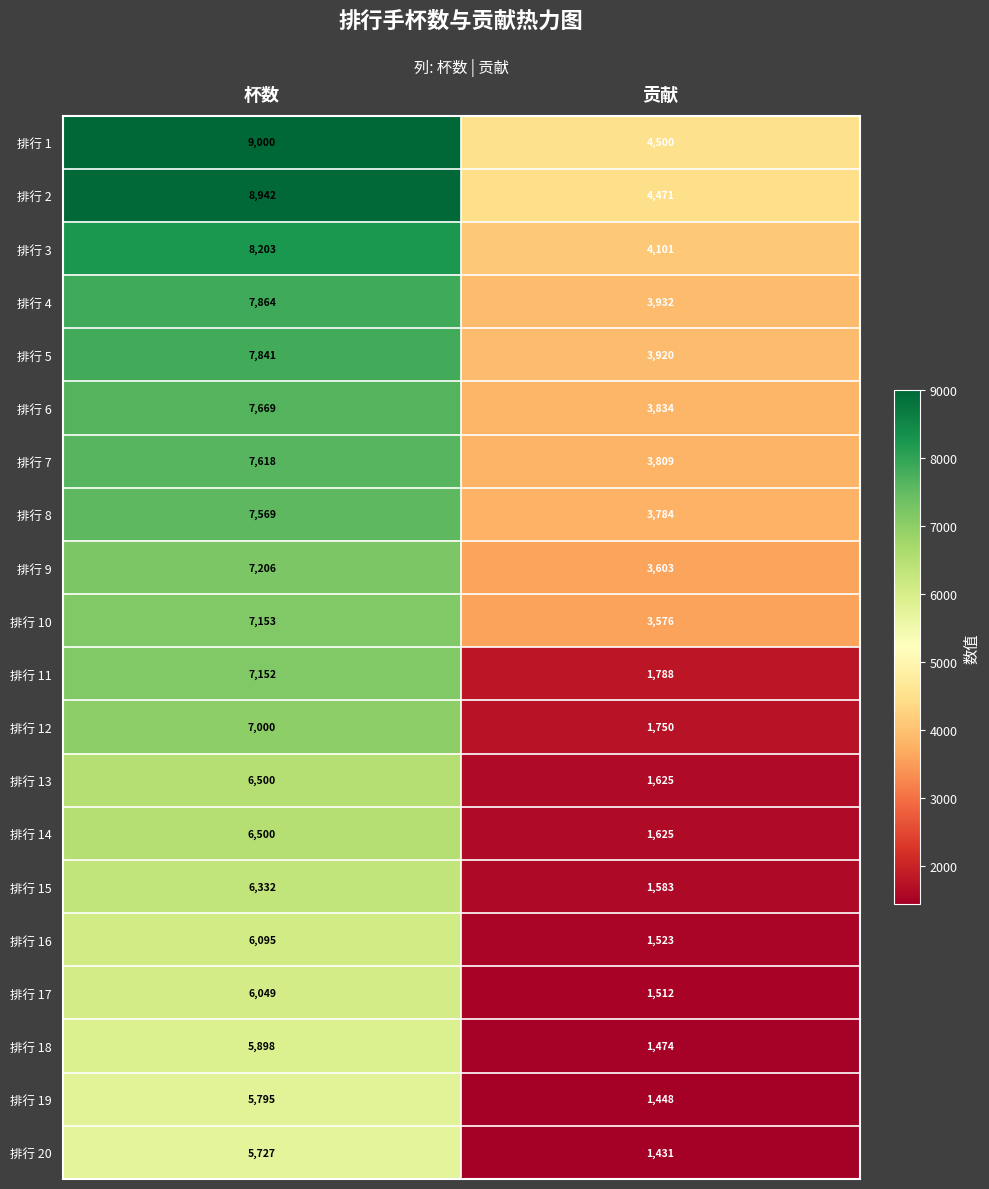

List the labels in order of 排行 17 value, smallest first.

贡献, 杯数